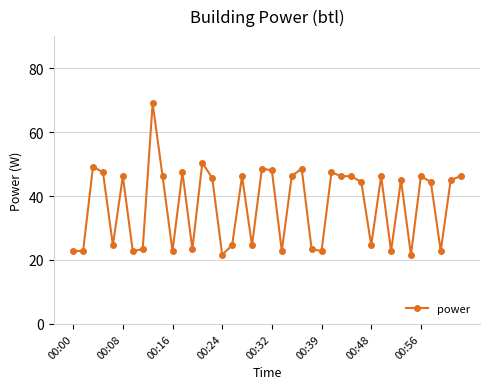

Count the number of categories in the chart.

40